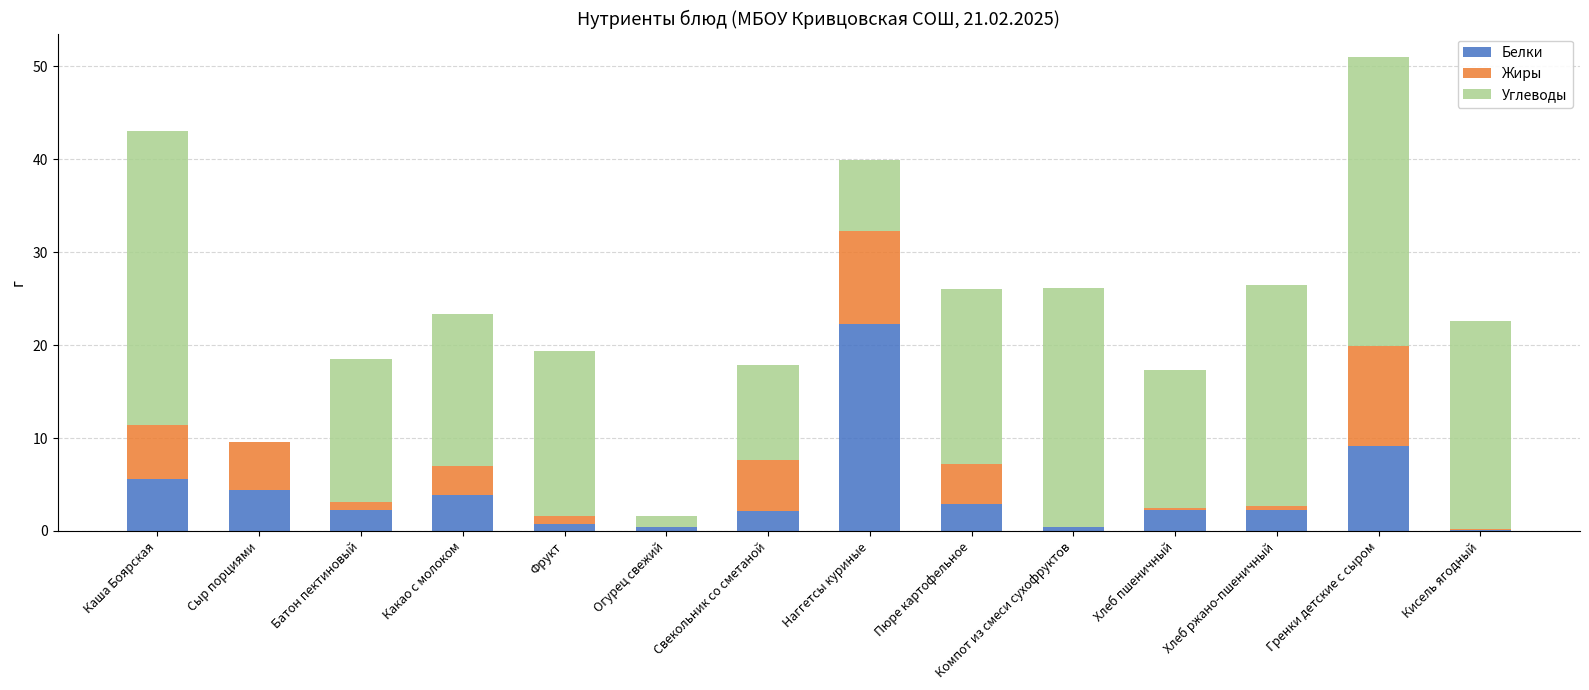

What is the maximum value for Белки?

22.3